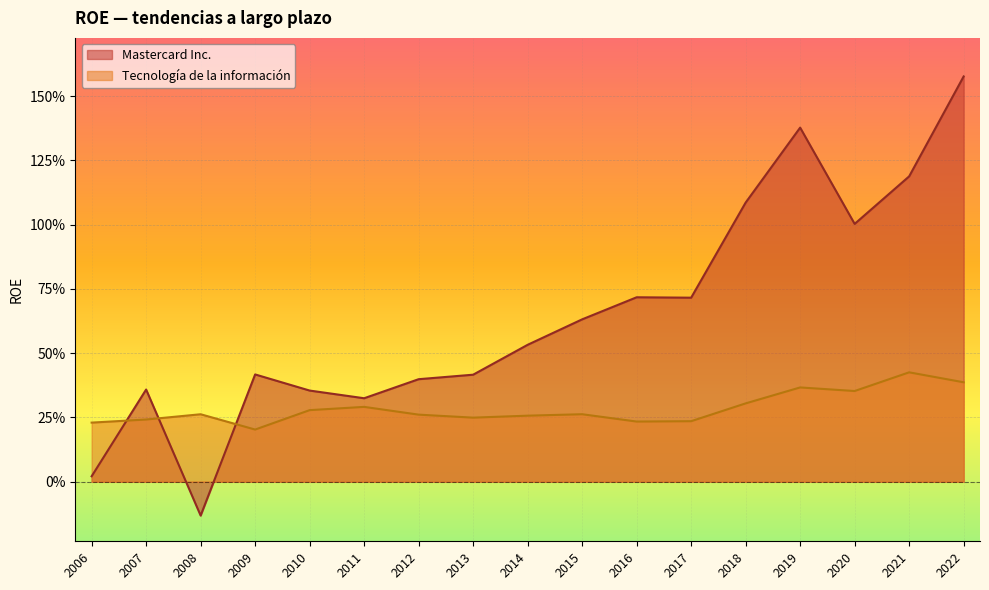

What is the difference between the maximum and second lowest values in the Tecnología de la información series?

0.2